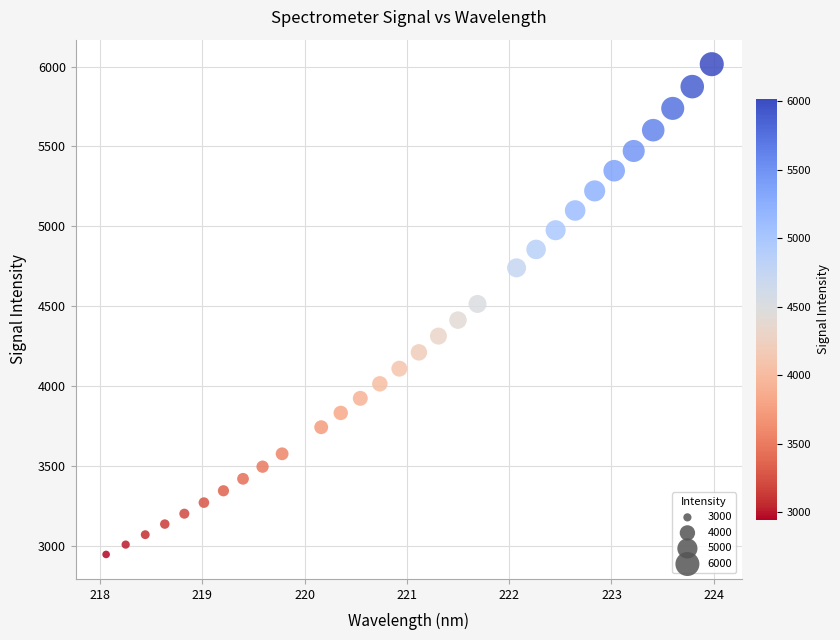

What is the range of Y values (max minus min)?

3070.5